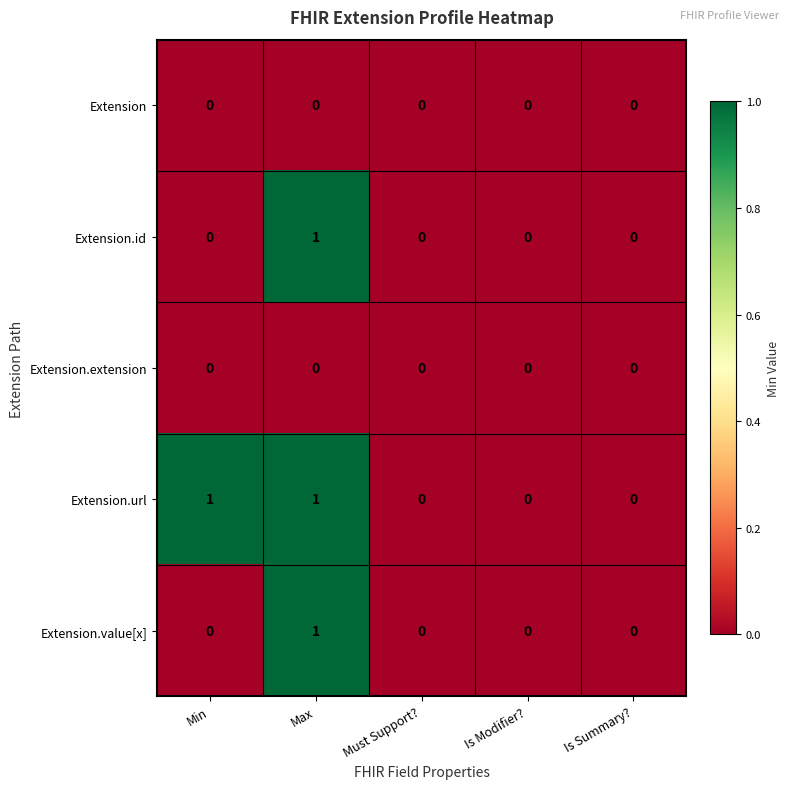

At which category is the sum across all series the highest?

Max